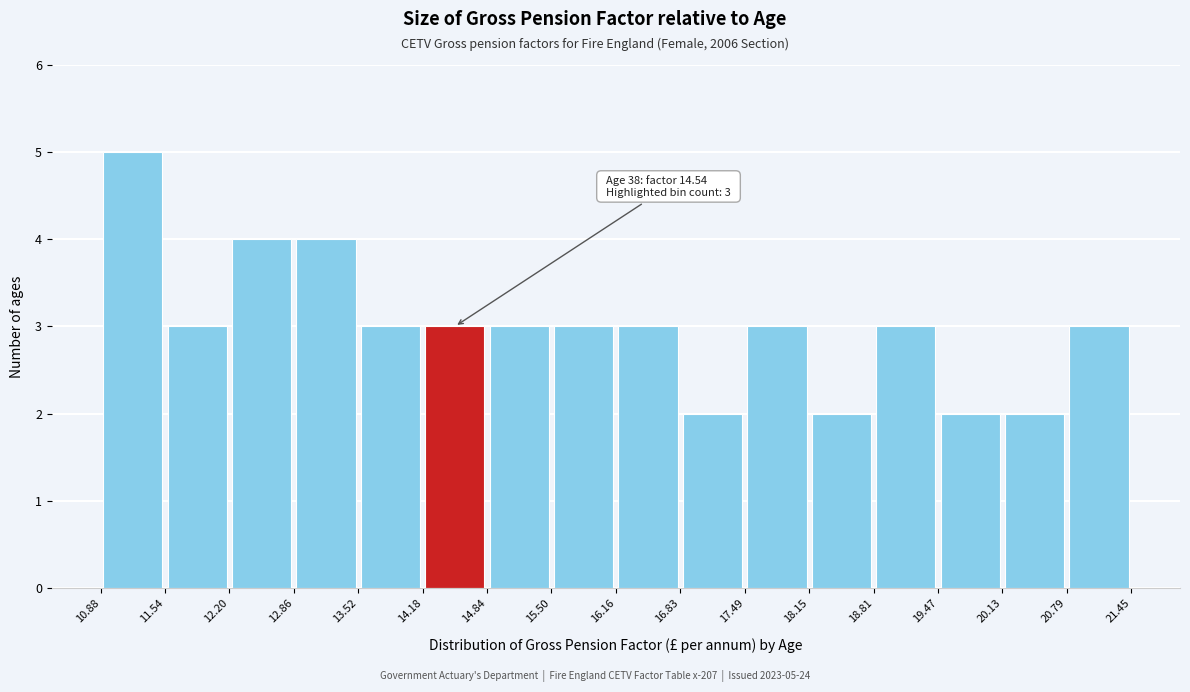

Which range on the x-axis has the tallest bar?

10.88 to 11.54